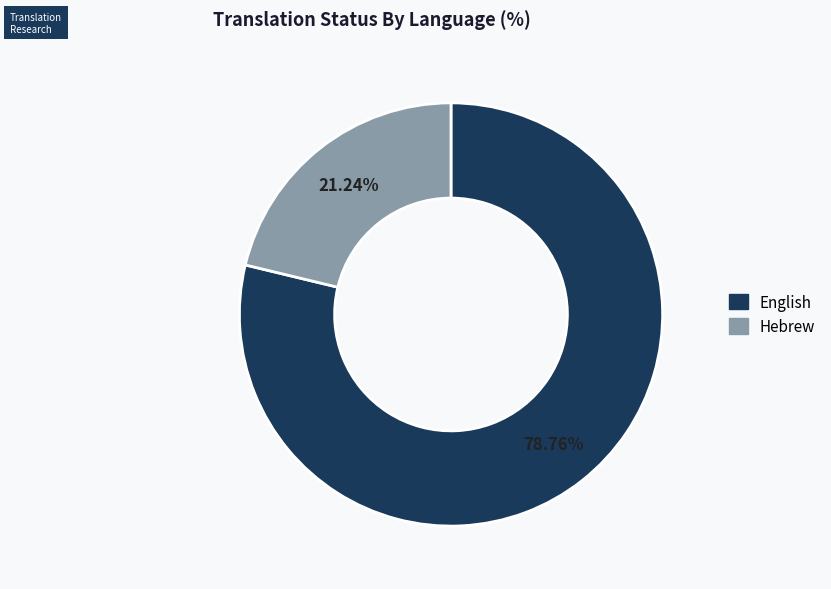

To the nearest percent, what is the difference between the largest and smallest slice percentages?

58%